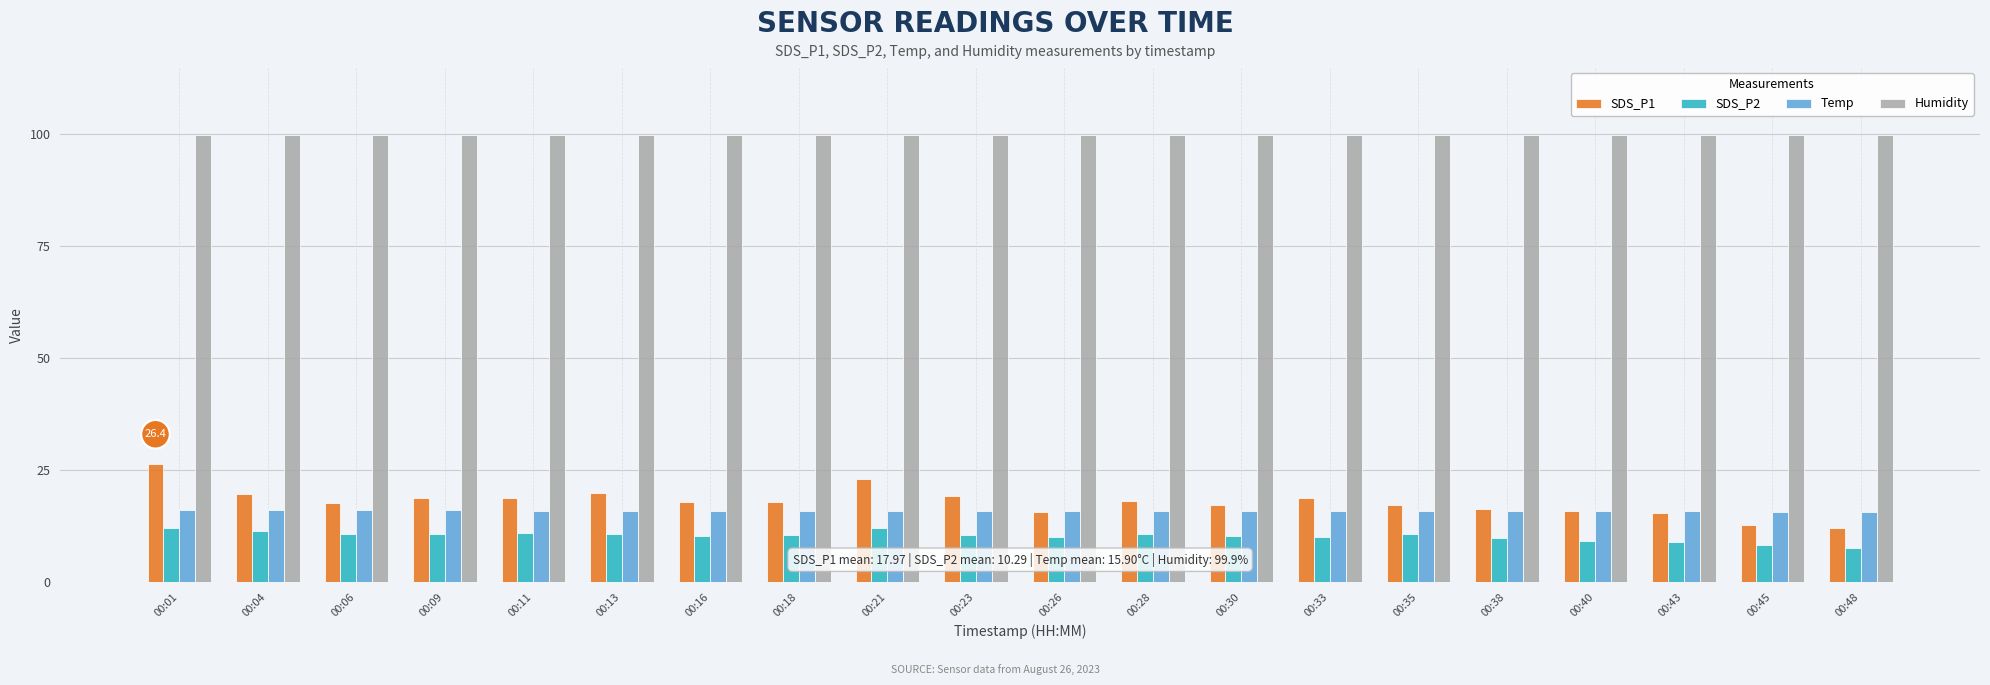

What is the value of the SDS_P2 bar at the 1st from the left?

12.2